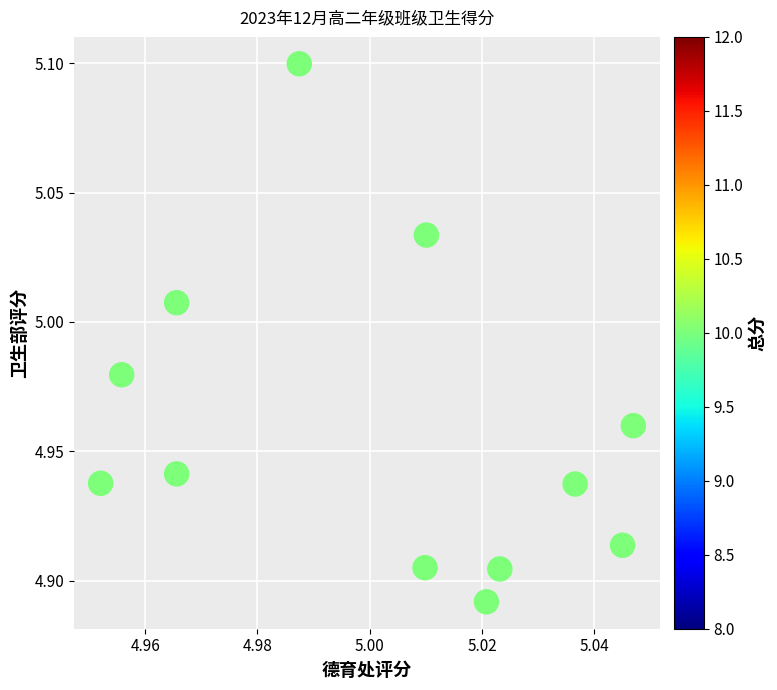

How many data points are displayed?

12